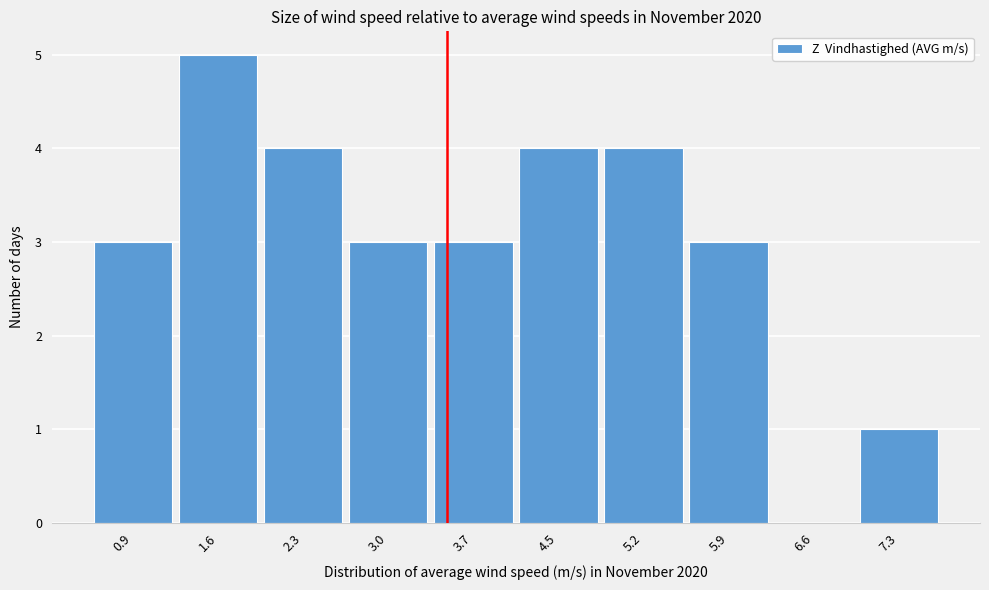

Reading left to right, what are all the values shown in this chart?

0.9=3	1.6=5	2.3=4	3.0=3	3.7=3	4.5=4	5.2=4	5.9=3	6.6=0	7.3=1